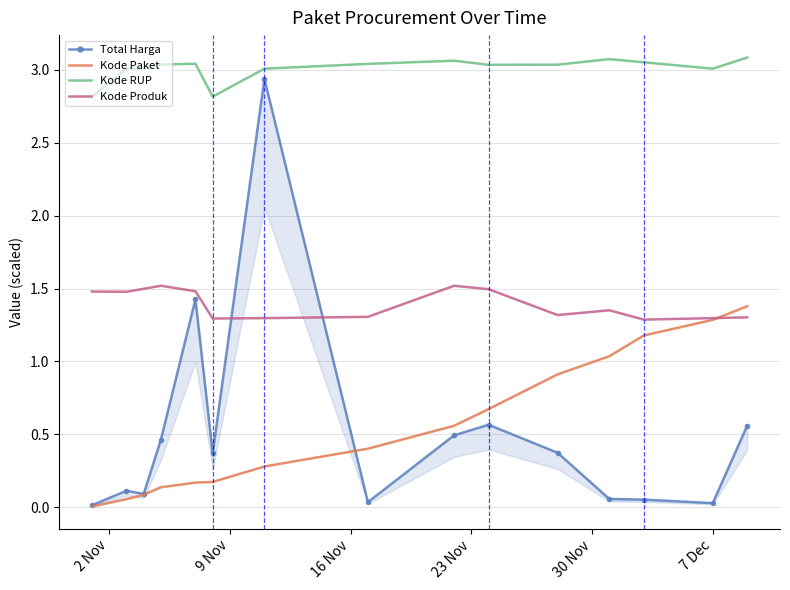

True or false: Kode RUP and Kode Paket cross at least once.

False